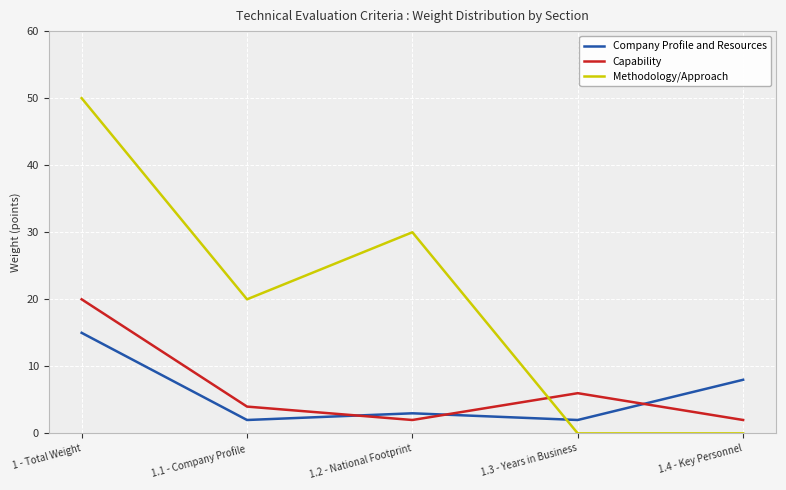

Which series has the largest range (max minus min)?

Methodology/Approach